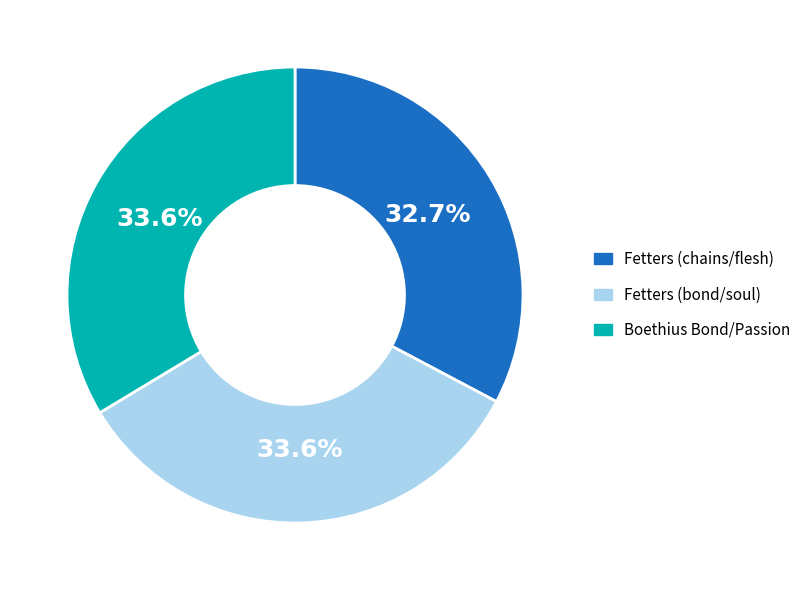

How many segments does this pie chart have?

3